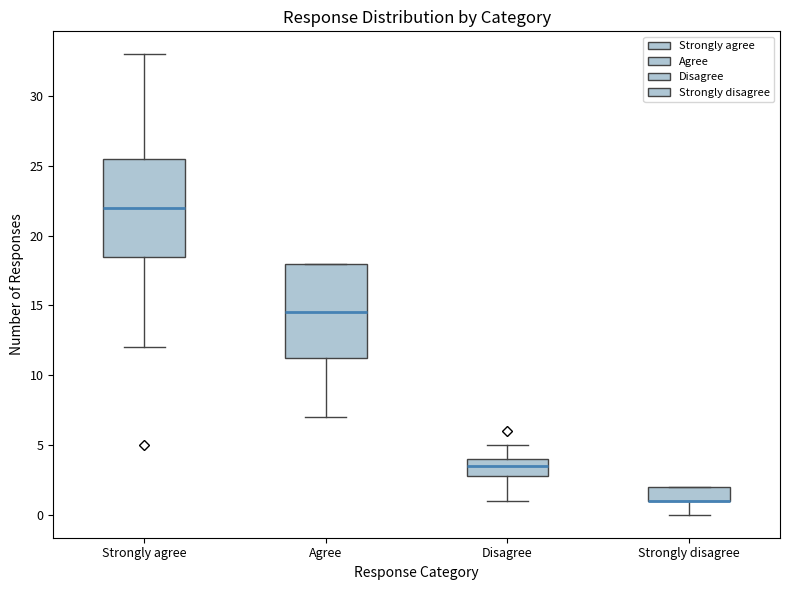

Reading left to right, transcribe this box plot: for each box, give where its median line is, the range the box spans, and where its two whiskers end, as read against the y-axis. The values are not printed on the chart, so give them approximately, as read against the axis.

Strongly agree: median 22.0, box 18.5 to 25.5, whiskers 12.0 to 33.0
Agree: median 14.5, box 11.5 to 18.0, whiskers 7.0 to 18.0
Disagree: median 3.5, box 3.0 to 4.0, whiskers 1.0 to 5.0
Strongly disagree: median 1.0 (drawn on the box's lower edge), box 1.0 to 2.0, whiskers 0.0 to 2.0